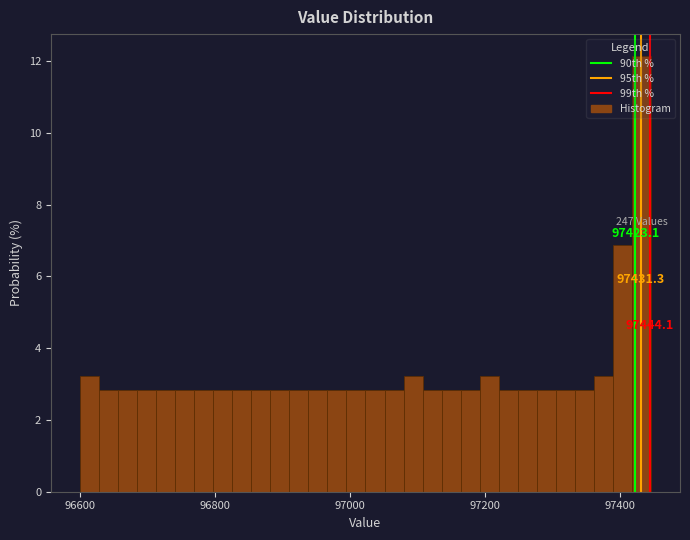

Around what value on the x-axis is the tallest bar? Give the approximate position of its centre, as read against the axis.

97440